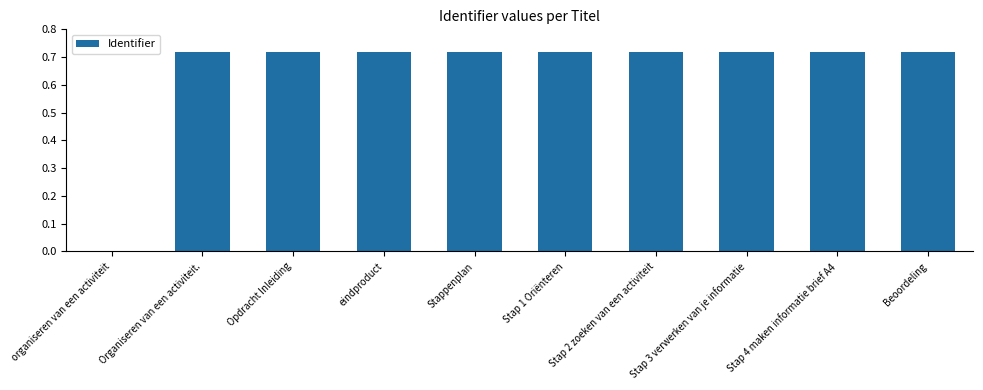

Are the bars horizontal?

No